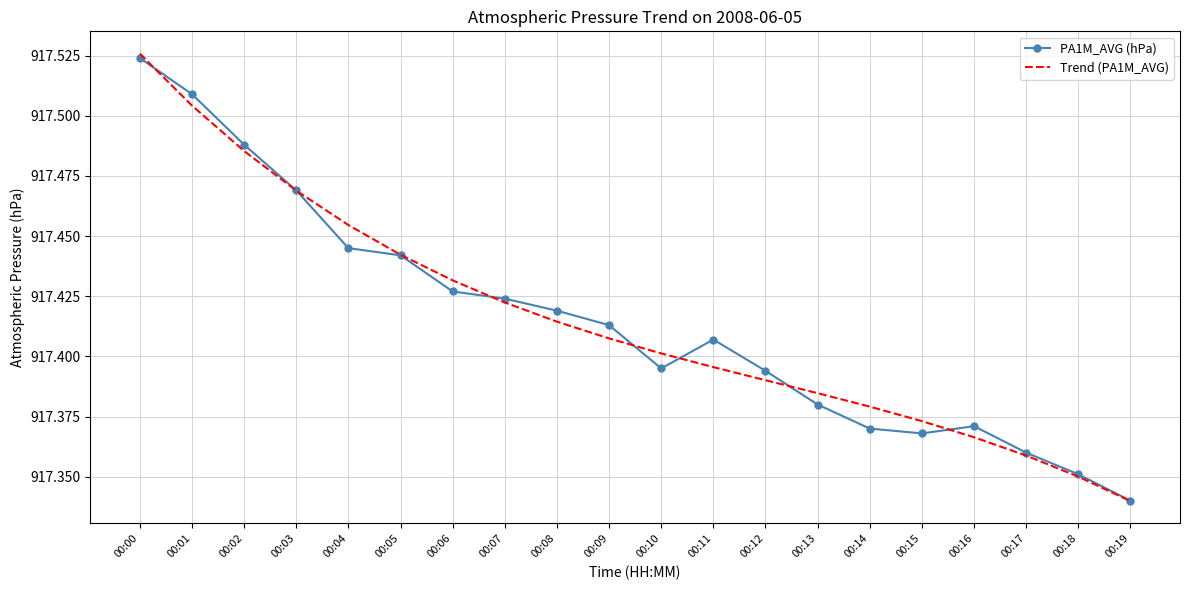

Which category has the lowest value in the PA1M_AVG (hPa) series?

00:19